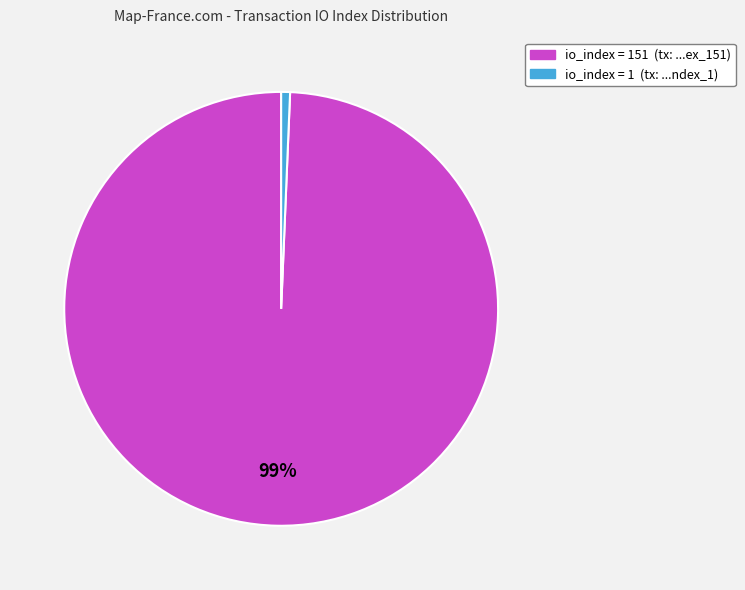

Is there a majority slice in this chart?

Yes